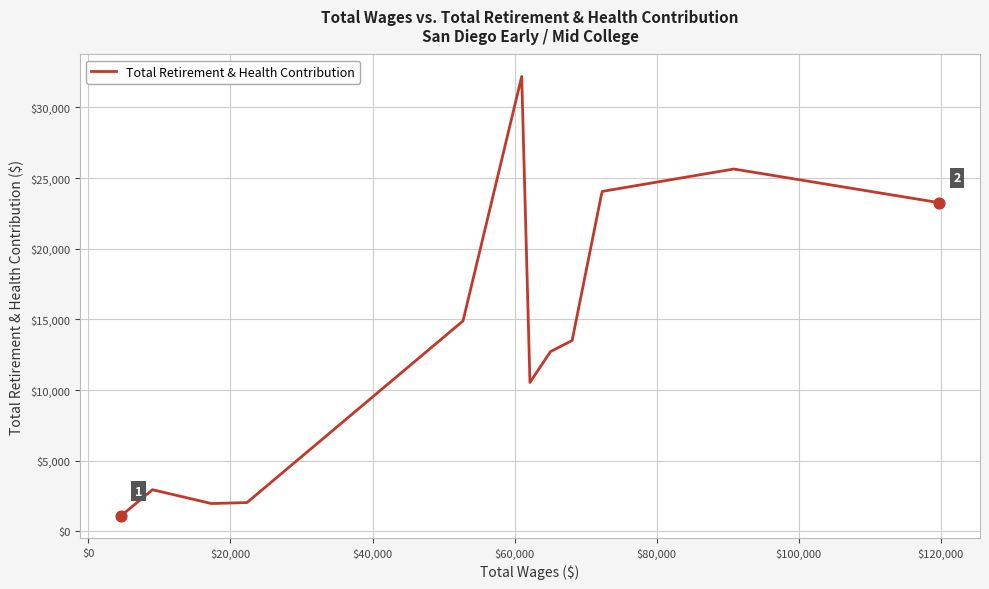

What is the minimum value shown in the chart?

1093